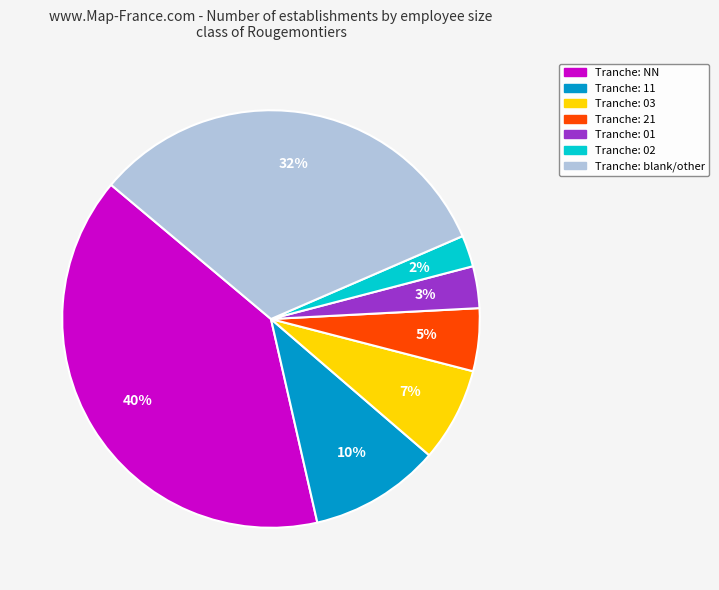

To the nearest percent, what is the average slice percentage?

14%